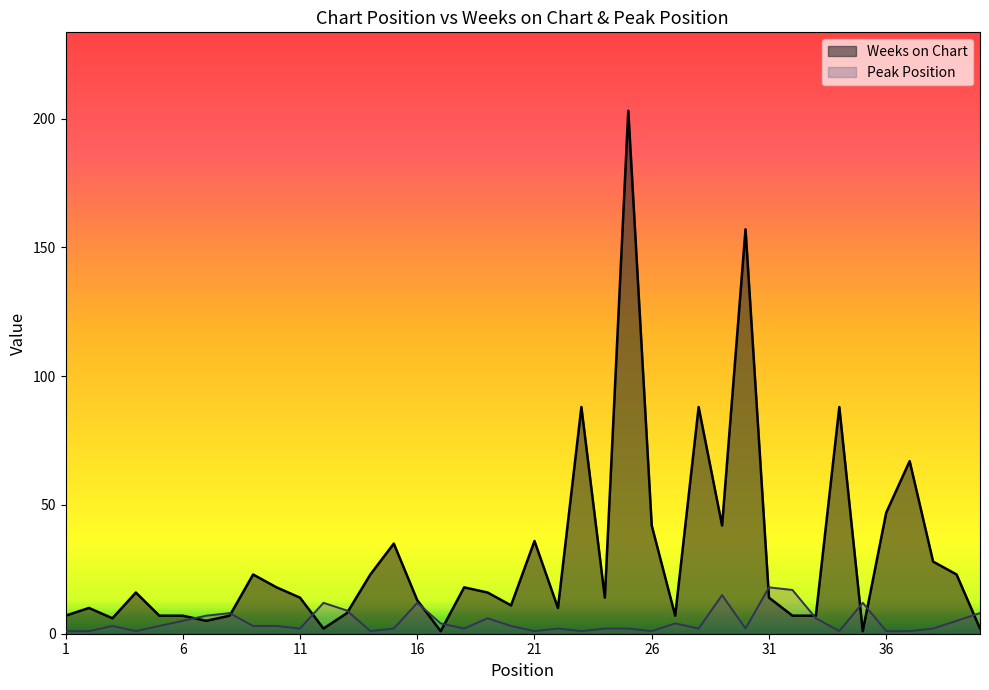

Between 20 and 28, which is larger?

28